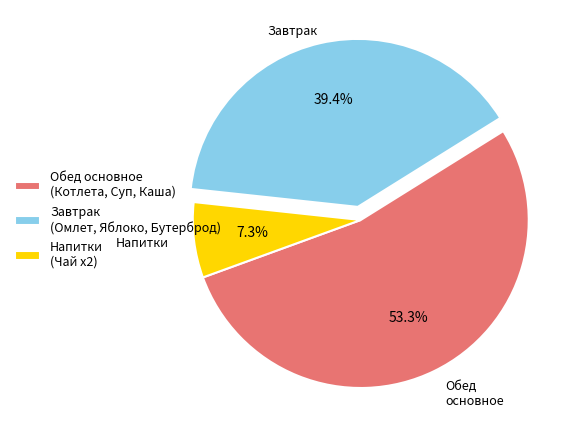

Combined, do Обед основное (Котлета, Суп, Каша) and Напитки (Чай x2) account for over 50%?

Yes